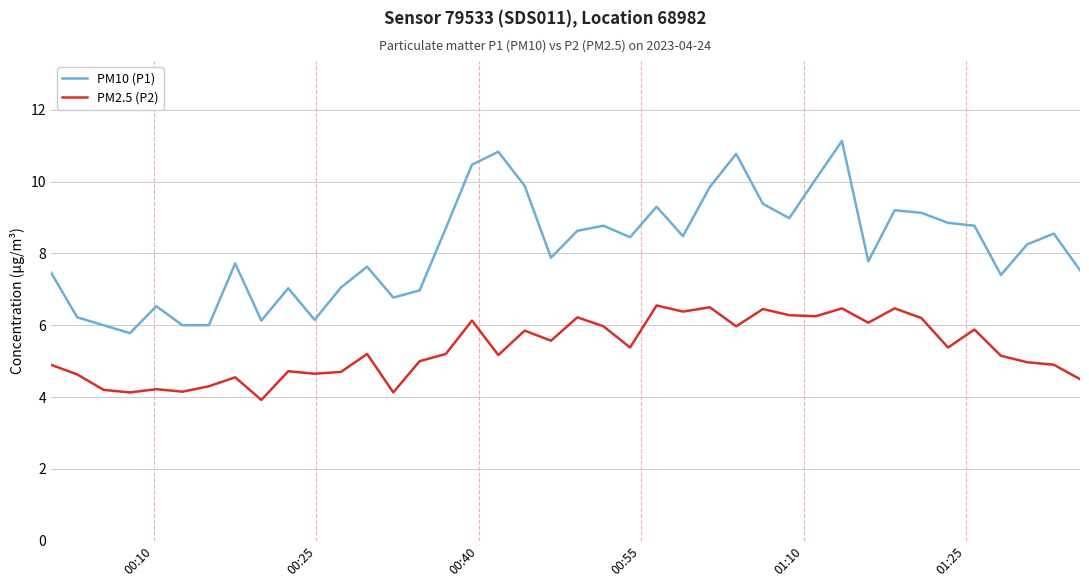

True or false: PM2.5 (P2) and PM10 (P1) cross at least once.

False